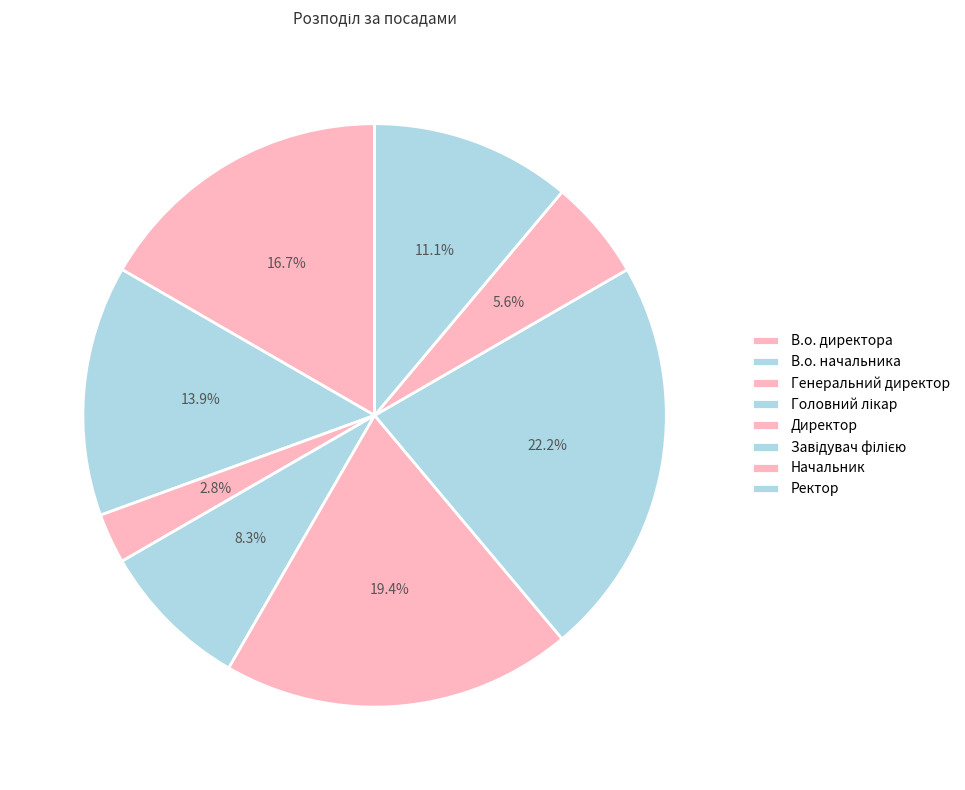

Count the number of slices in the pie.

8